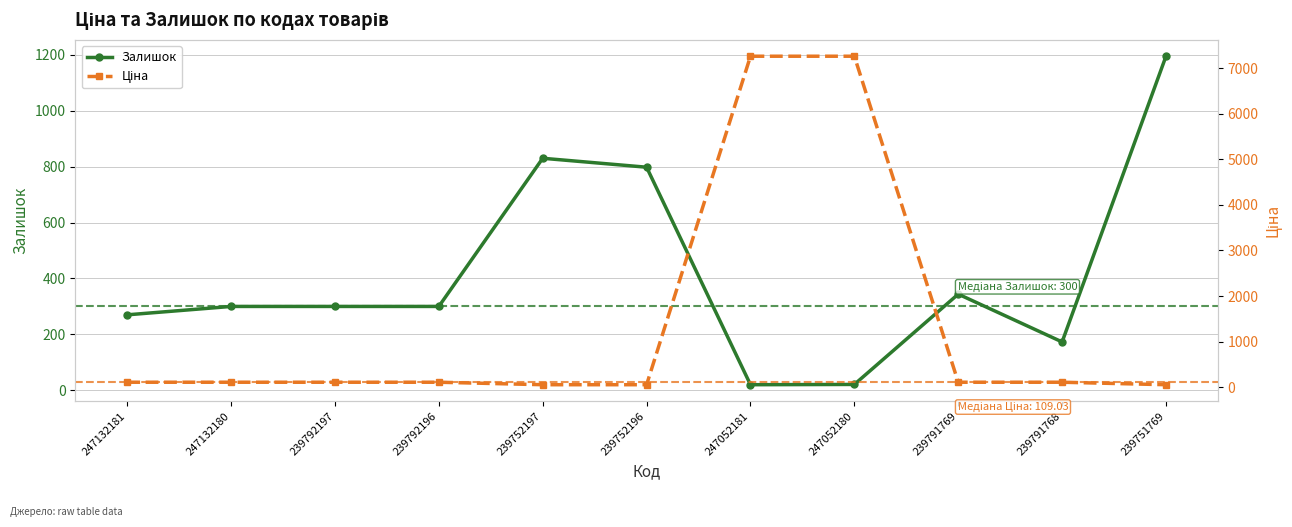

What are all the series names shown in the legend?

Залишок, Ціна